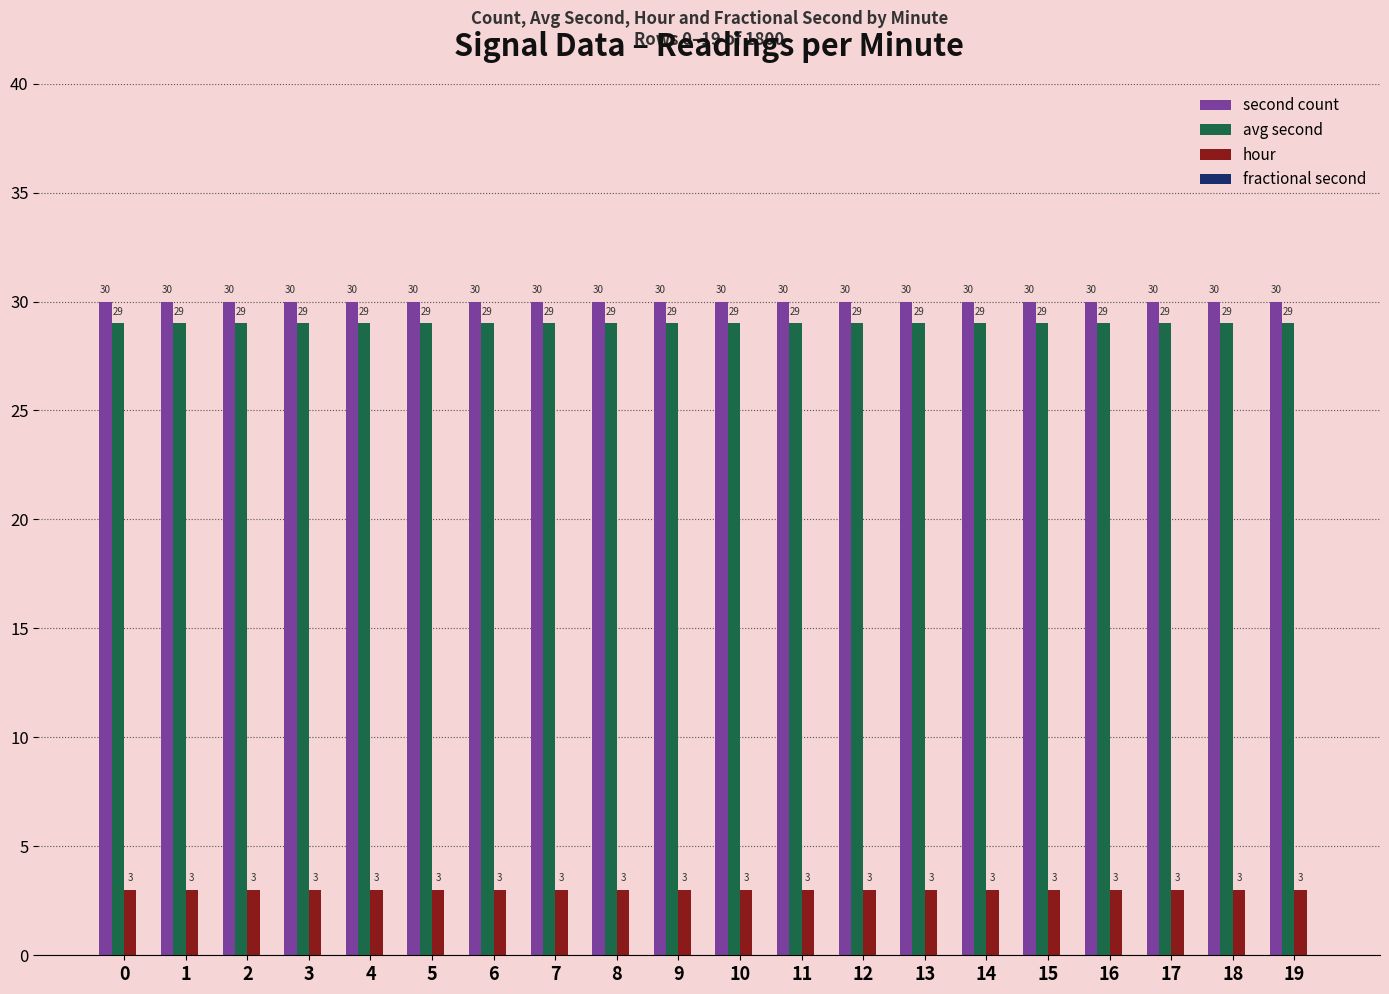

What is the approximate value of second count at 6?

30